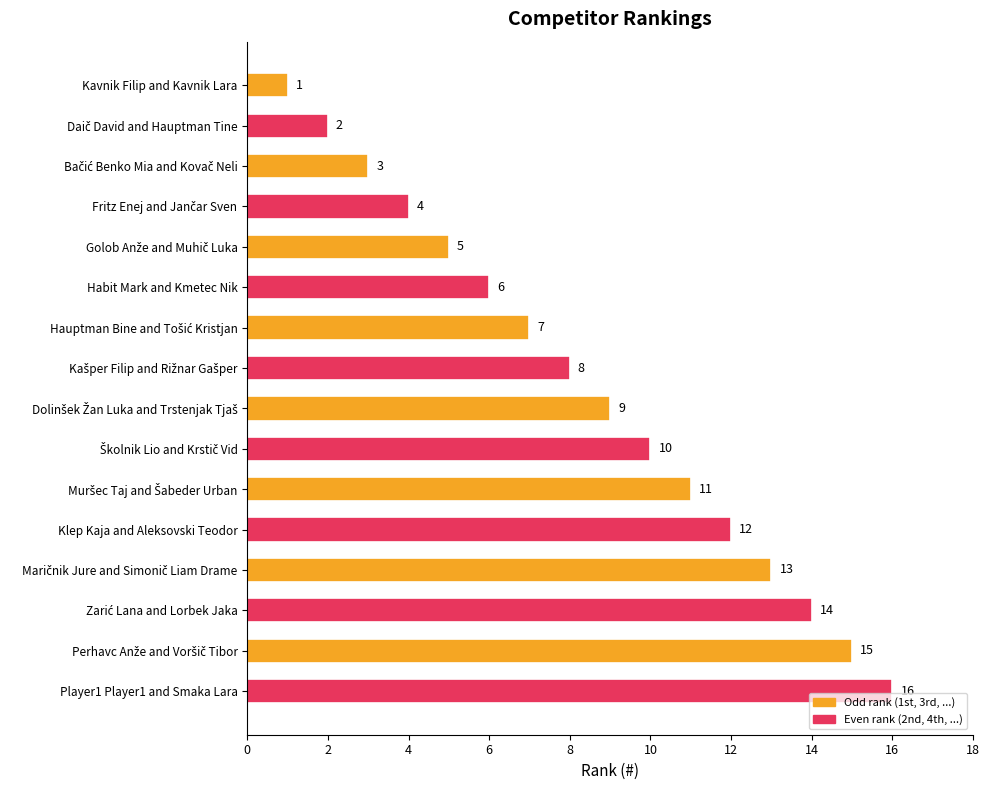

Is it true that the value at Klep Kaja and Aleksovski Teodor is 12?

True